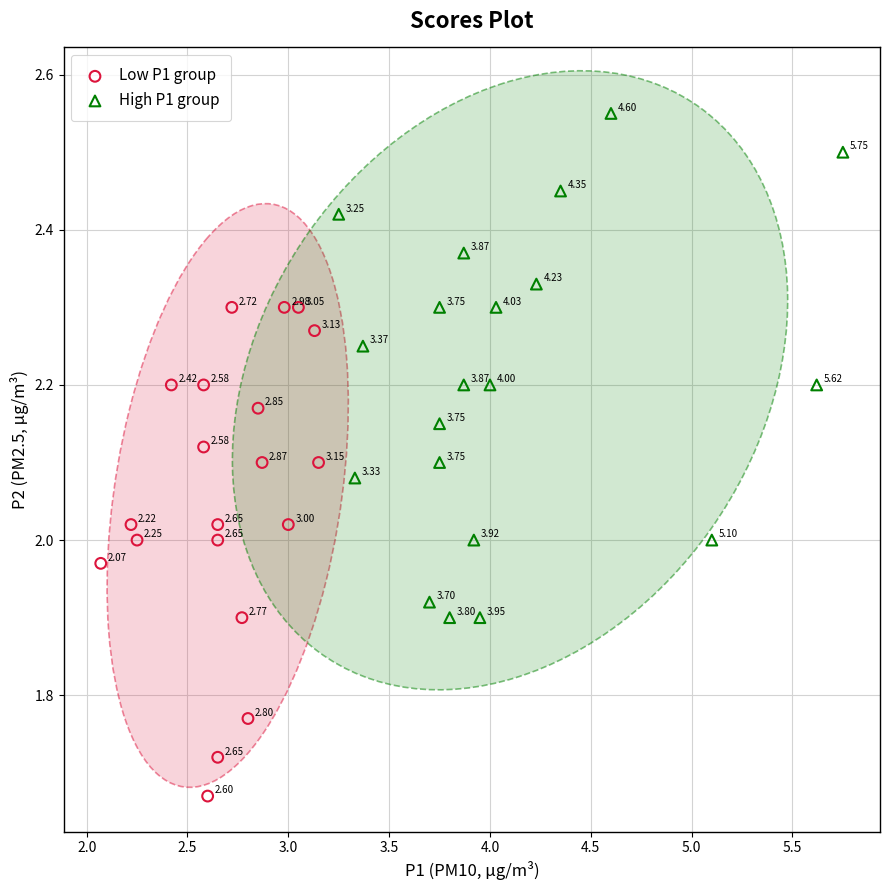

Which series contains the highest Y value?

High P1 group